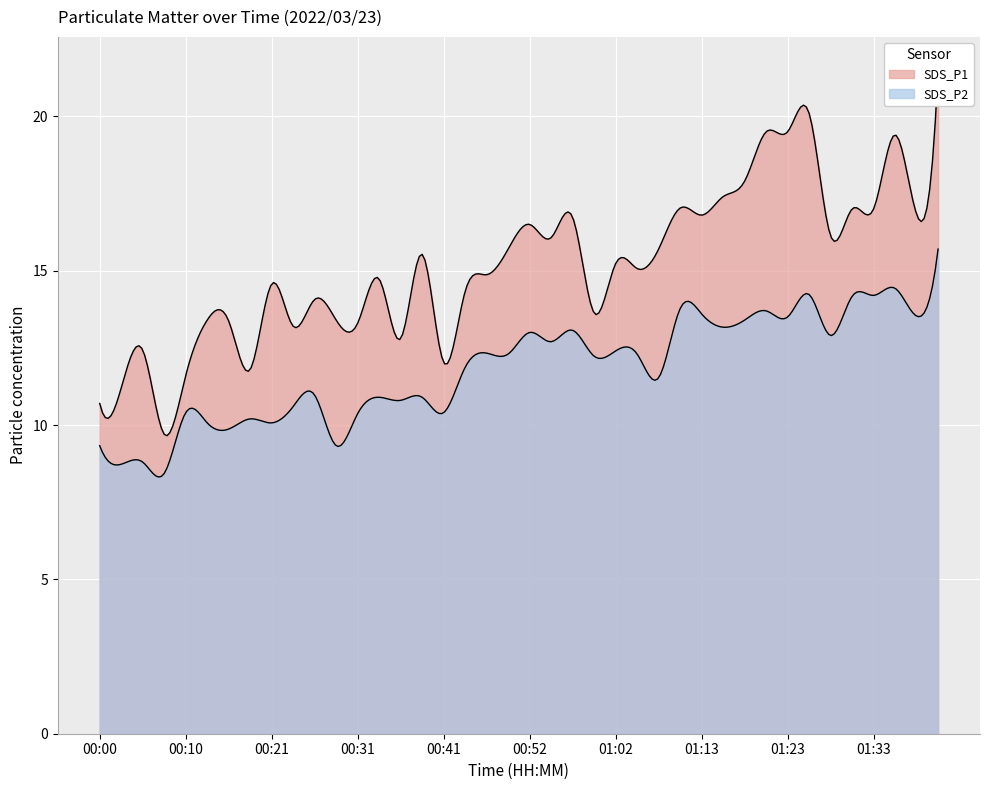

What is the average value of the SDS_P1 series?

15.2